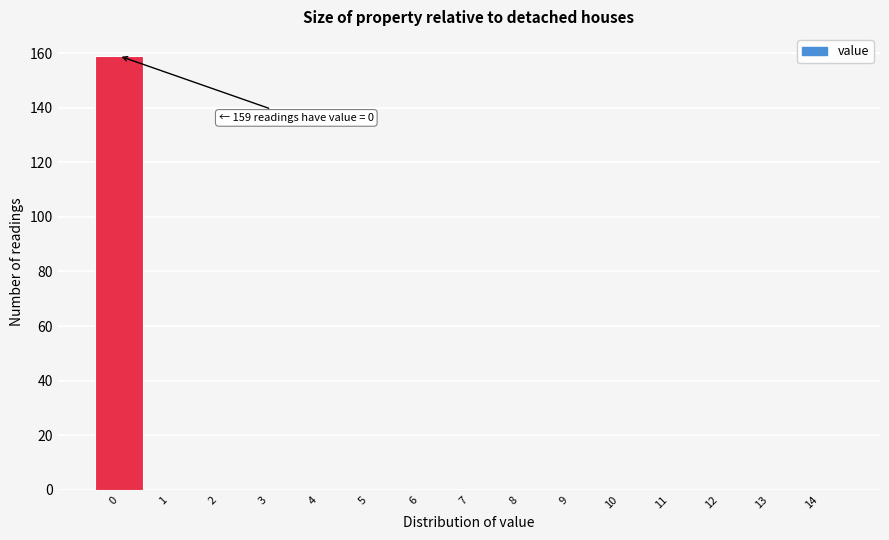

Over which range of the x-axis is the bar tallest?

-0.5 to 0.5